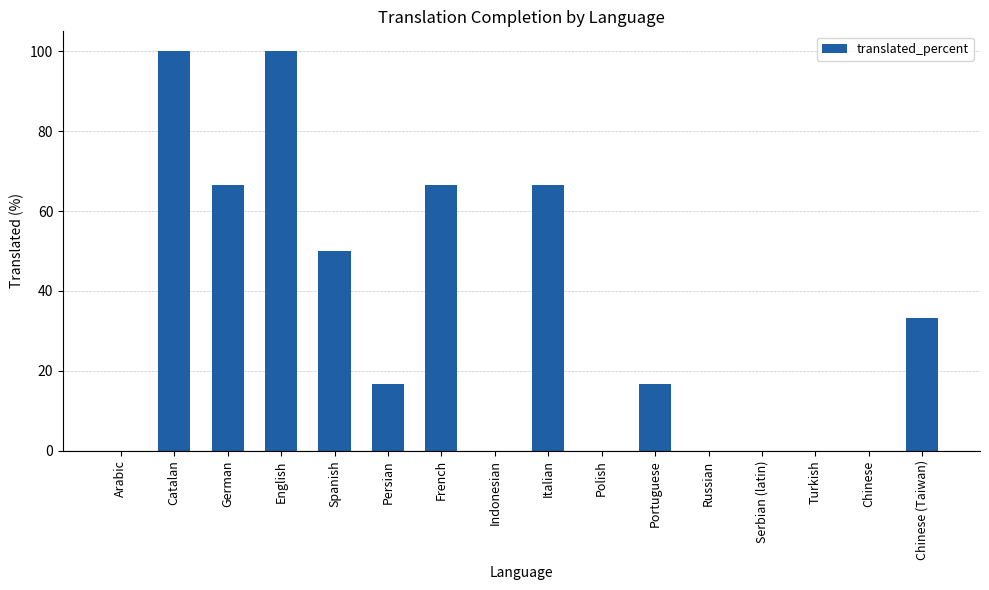

Count the number of categories in the chart.

16